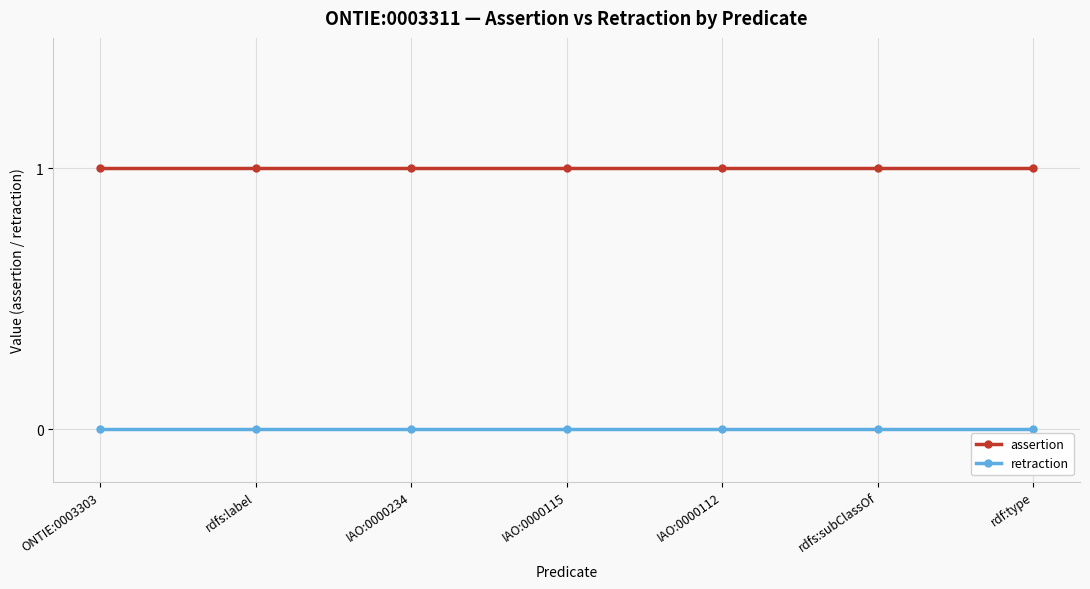

What is the label of the 5th point from the left?

IAO:0000112